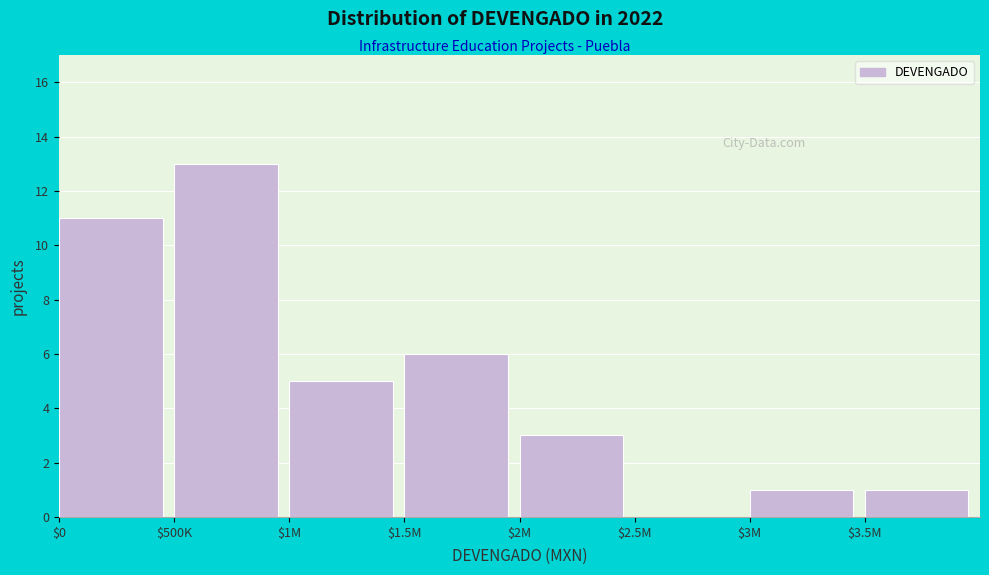

What is the sum of all values?

40